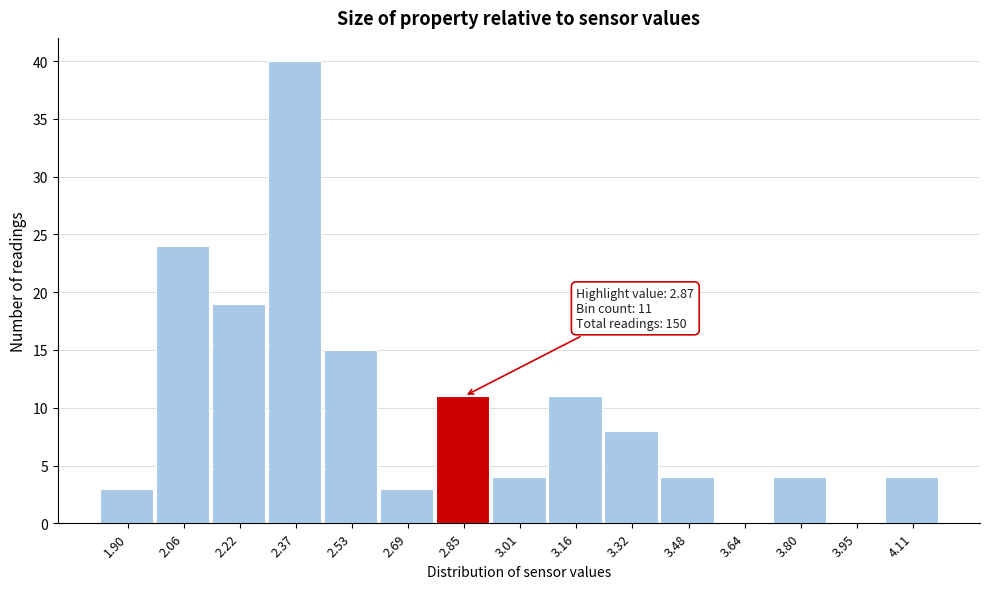

Reading left to right, what are all the values shown in this chart?

1.90=3	2.06=24	2.22=19	2.37=40	2.53=15	2.69=3	2.85=11	3.01=4	3.16=11	3.32=8	3.48=4	3.64=0	3.80=4	3.95=0	4.11=4